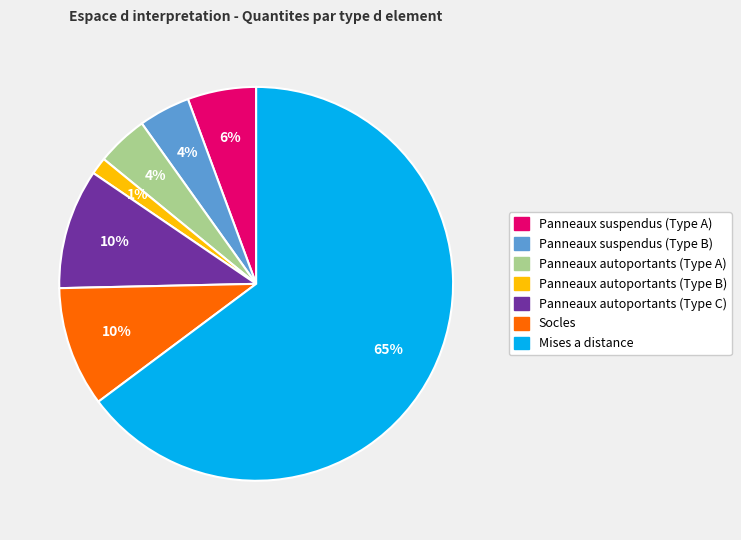

Is it true that Panneaux autoportants (Type B) is 1% of the pie?

True